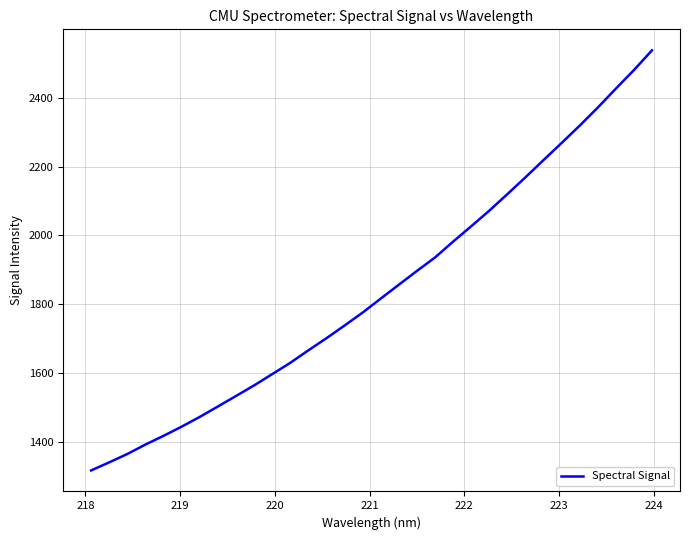

What is the sum of all values?

58954.3